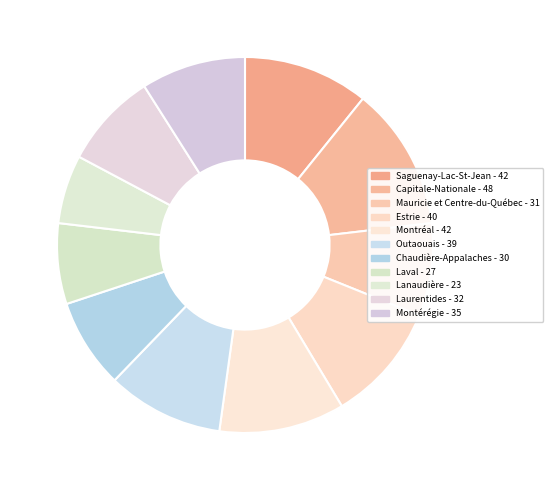

How many slices are in this pie chart?

11